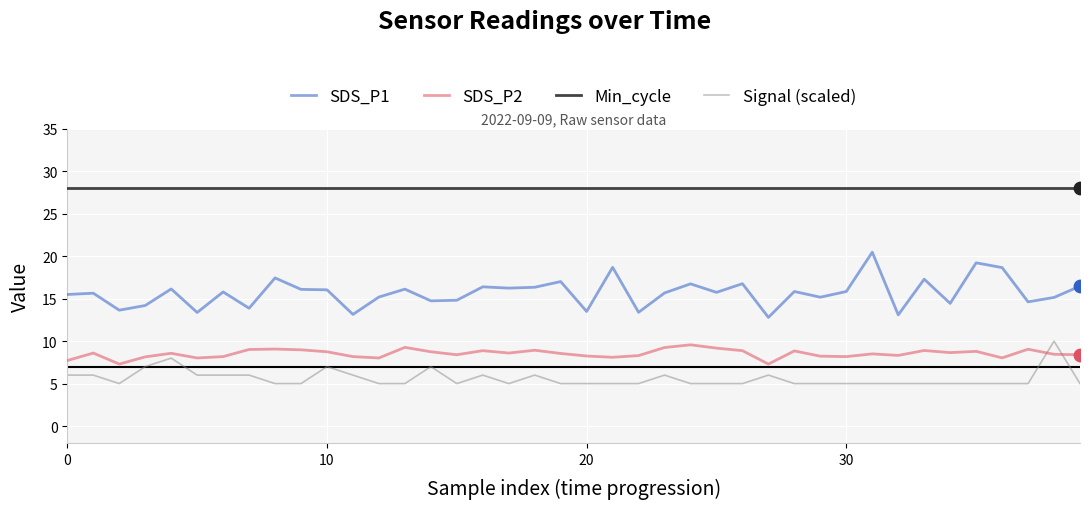

What are all the series names shown in the legend?

SDS_P1, SDS_P2, Min_cycle, Signal (scaled)